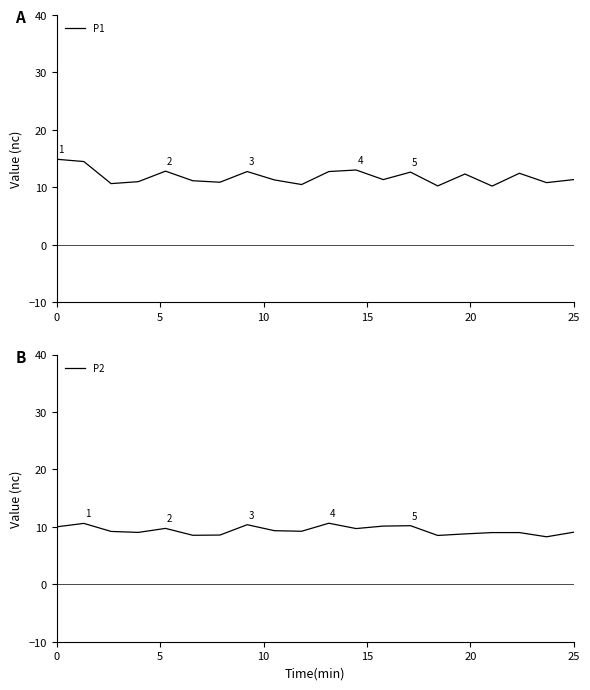

Is the value of P2 at 10 greater than the value of P1 at 11?

No